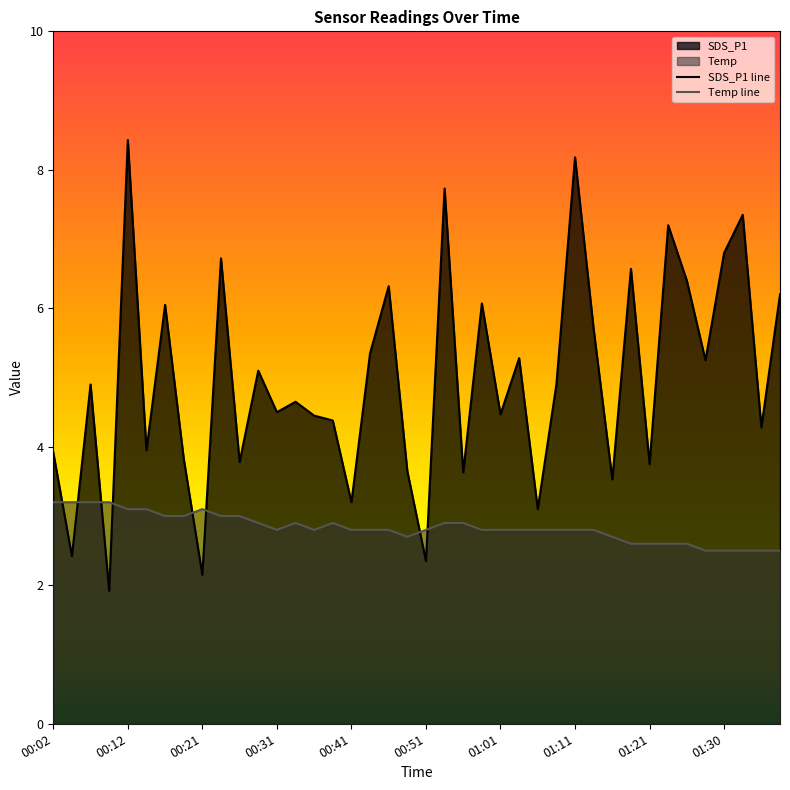

True or false: Temp line and SDS_P1 line intersect in this chart.

True